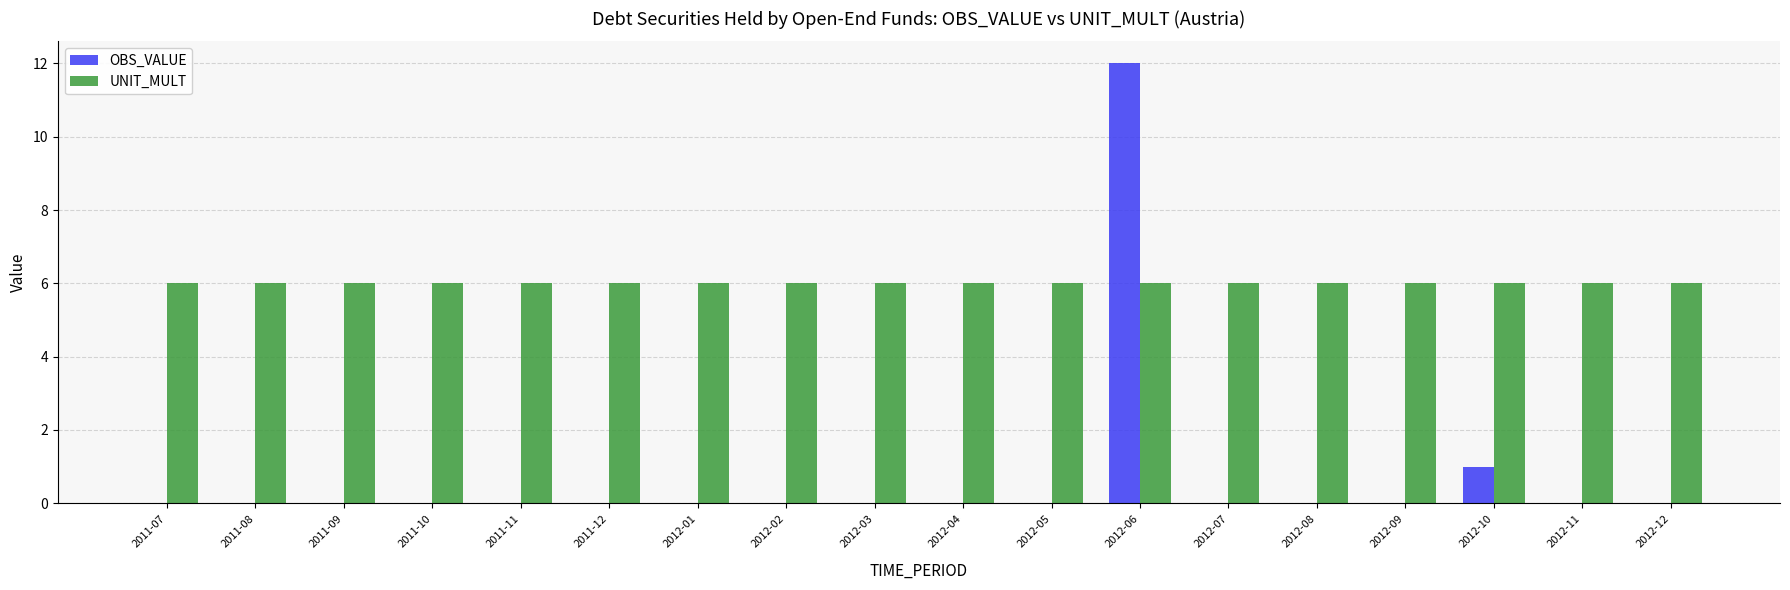

Which series has the largest range (max minus min)?

OBS_VALUE